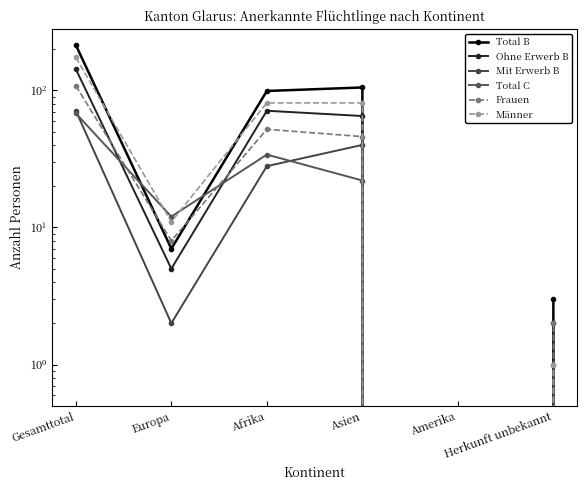

Between Gesamttotal and Amerika, which series saw the biggest shift?

Total B